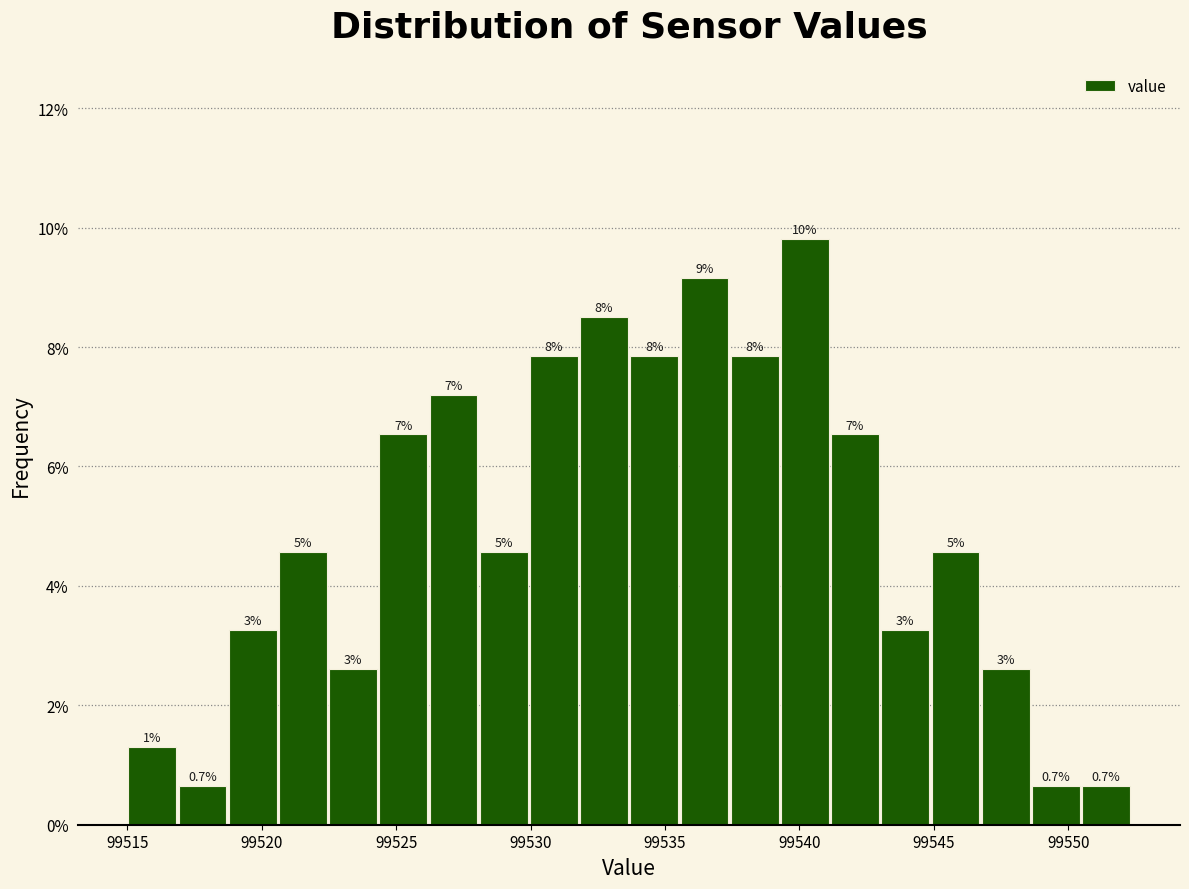

Around what value on the x-axis is the tallest bar? Give the approximate position of its centre, as read against the axis.

99540.0